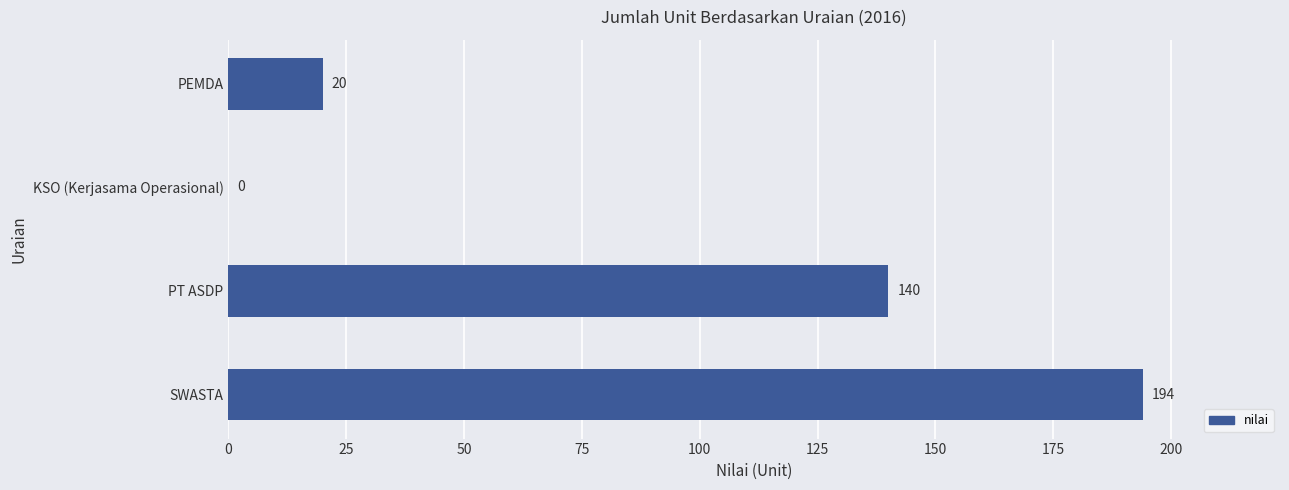

Where is the data nearest to the value 97?

PT ASDP